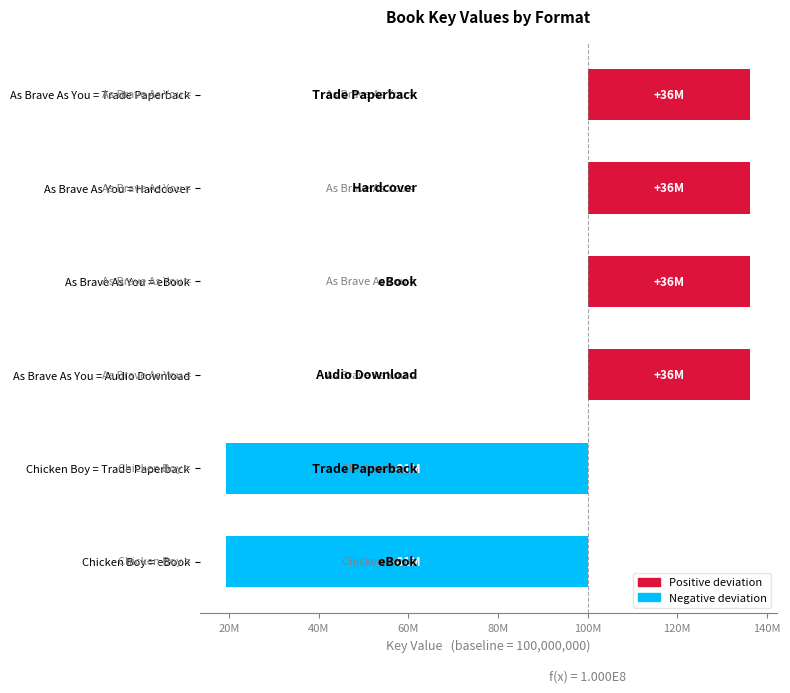

What is the difference between the maximum and minimum values?

116982847